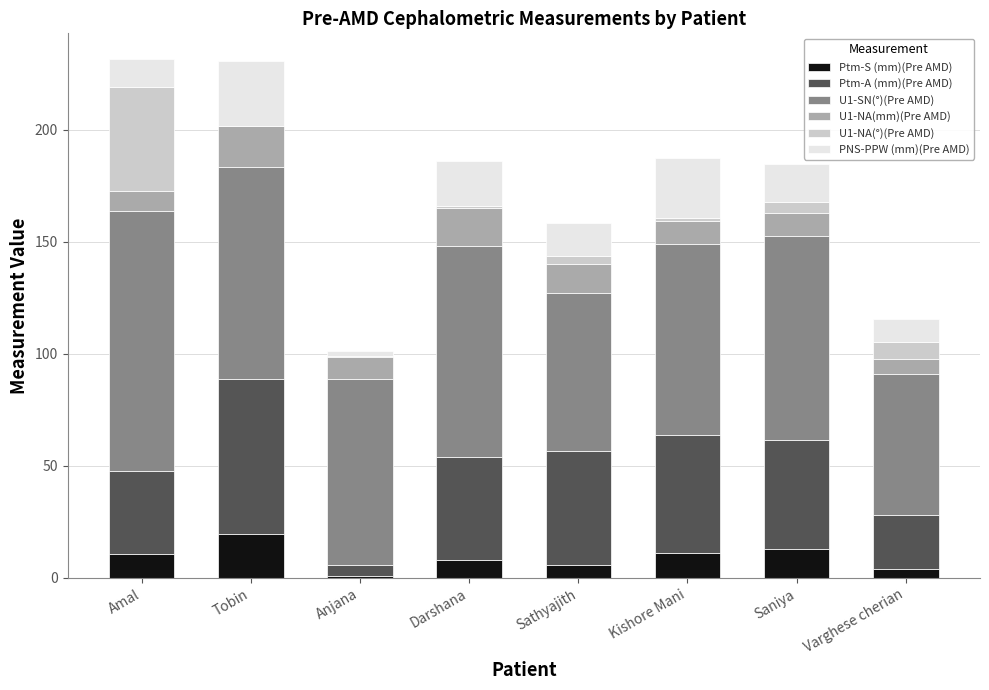

What is the maximum value for Ptm-S (mm)(Pre AMD)?

19.6